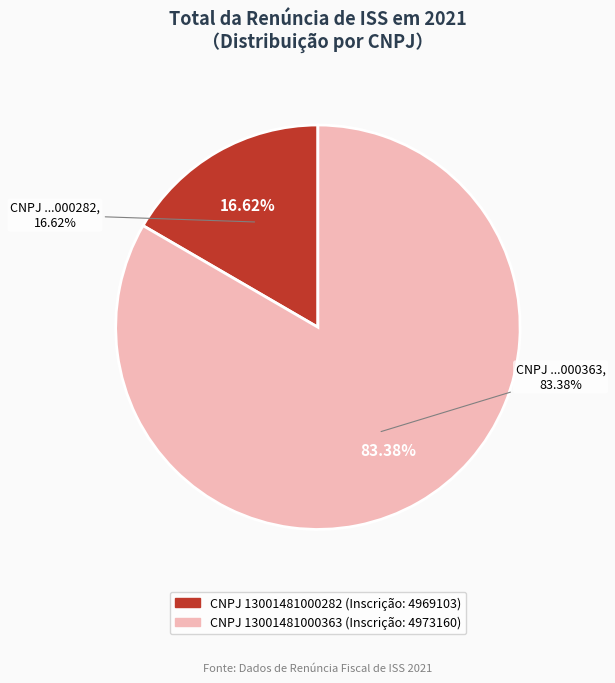

Which category has the smallest portion of the pie?

13001481000282